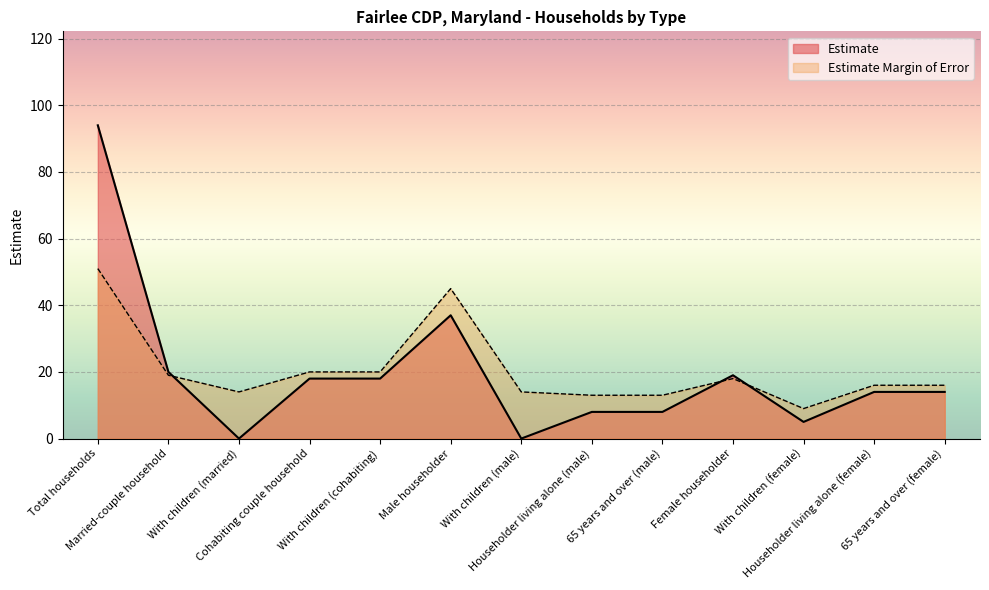

What is the label of the 13th point from the left?

65 years and over (female)